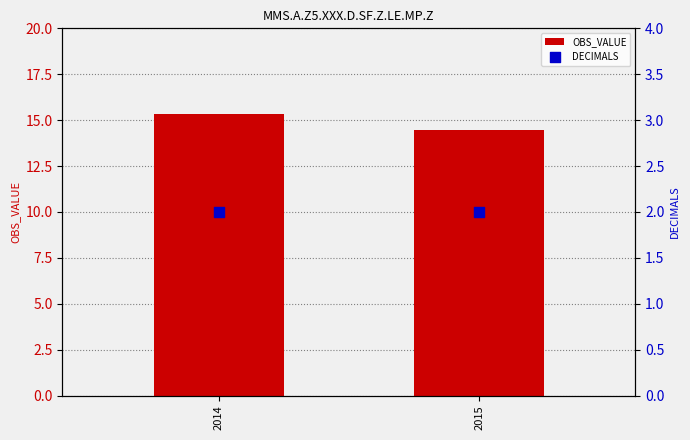

What are all the series names shown in the legend?

OBS_VALUE, DECIMALS